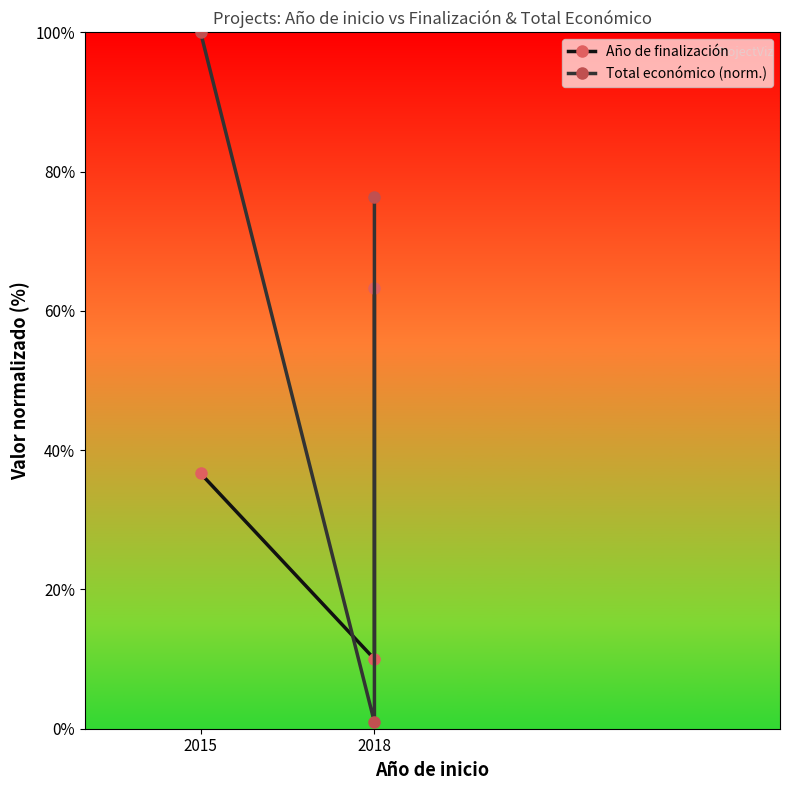

What is the maximum value for Total económico (norm.)?

100.0